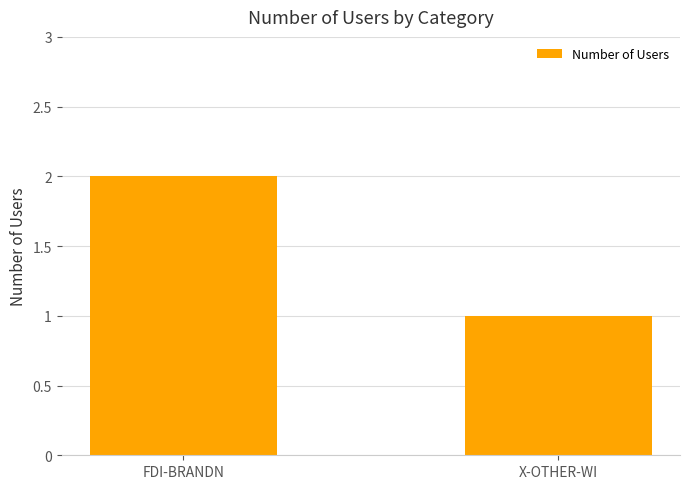

What is the difference between the values at X-OTHER-WI and FDI-BRANDN?

1